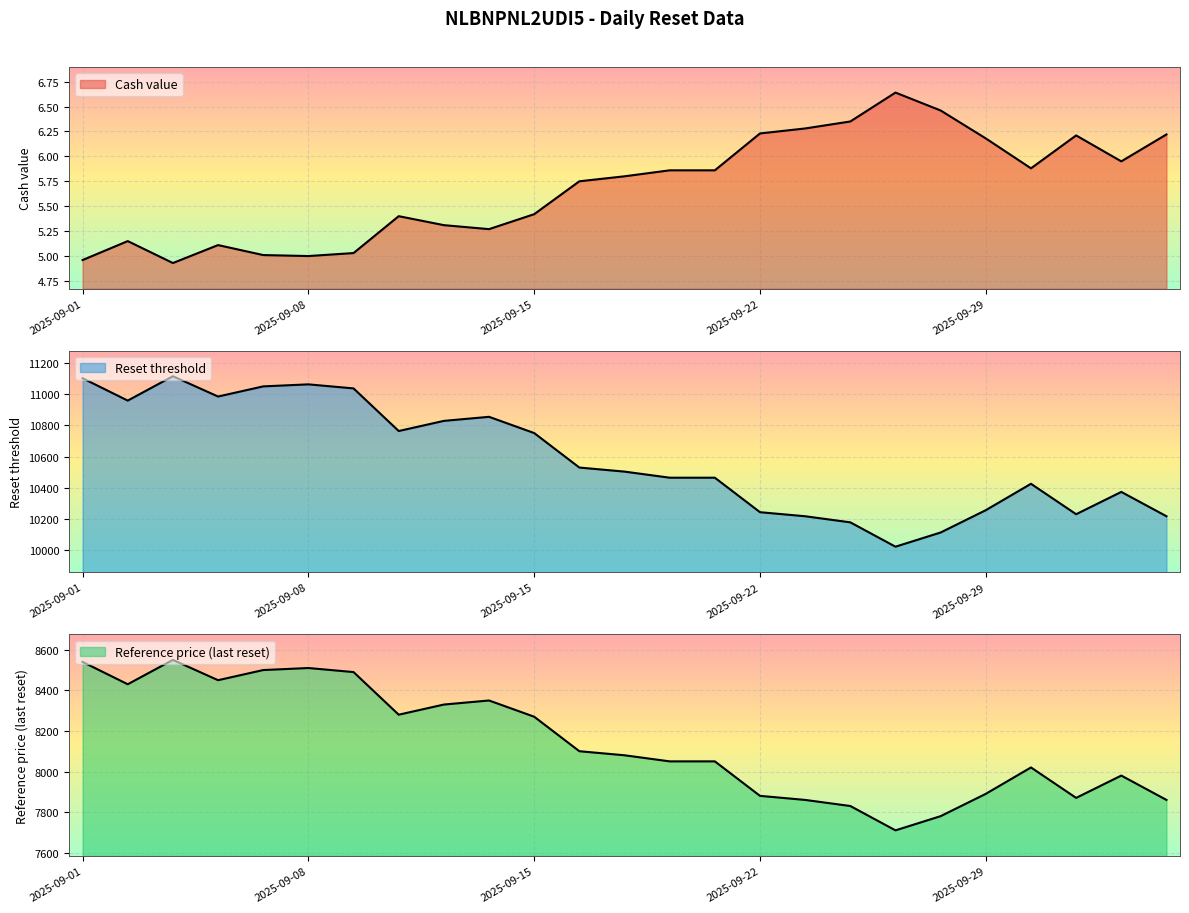

How many lines are shown in the chart?

3